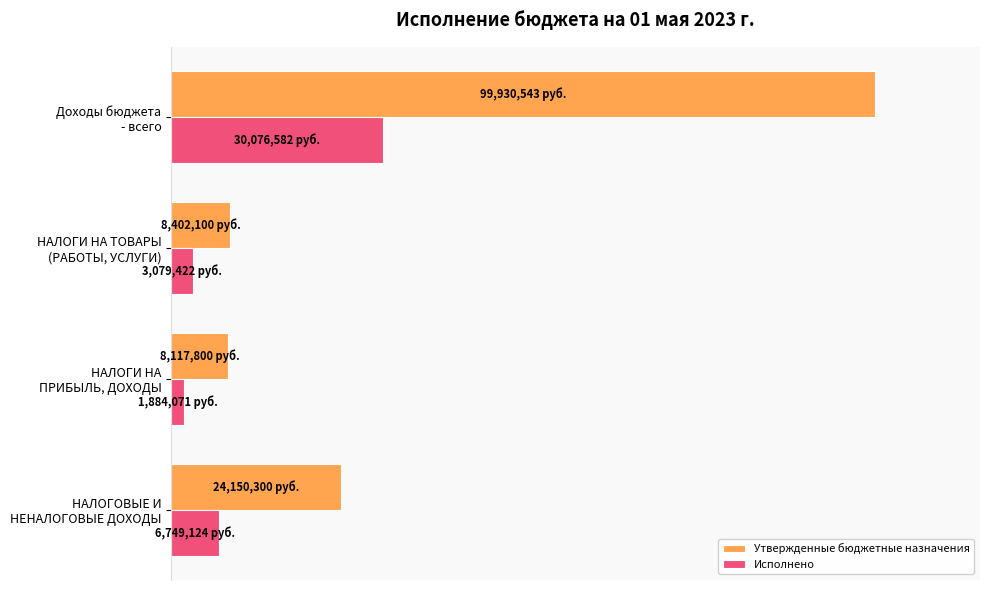

Rank the series by their maximum value, from highest to lowest.

Утвержденные бюджетные назначения, Исполнено